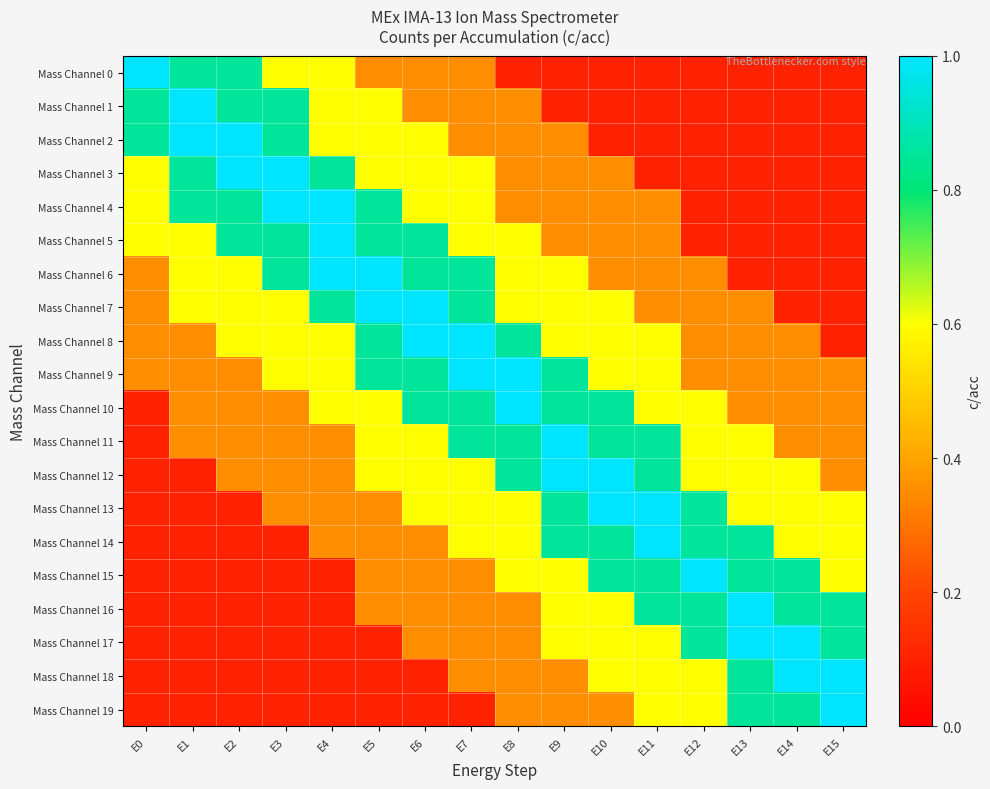

Which has a higher value, E1 or E12?

E1